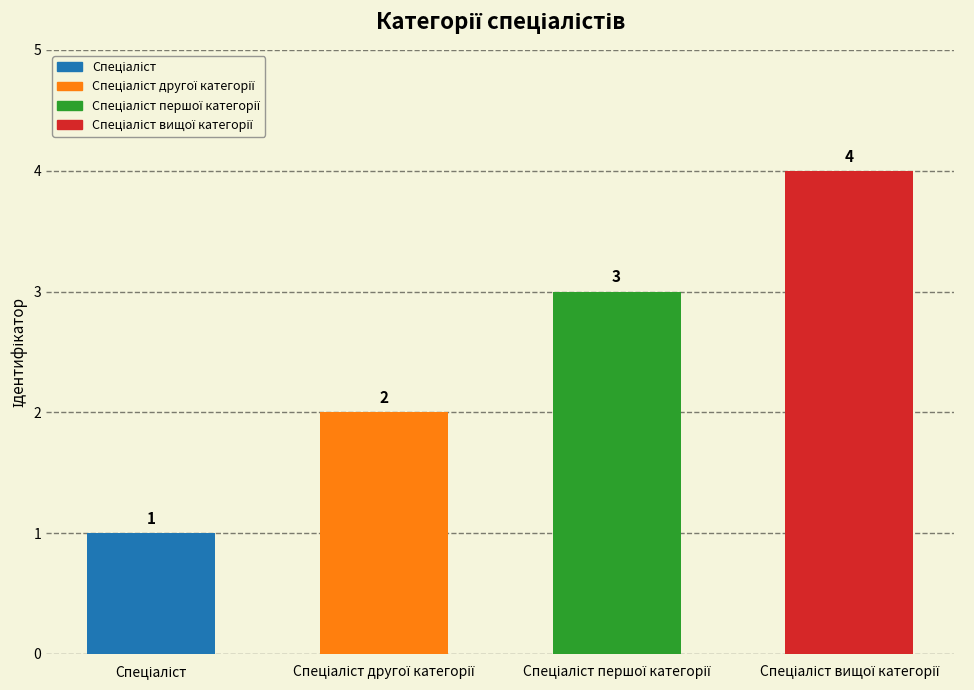

What is the greatest value displayed?

4